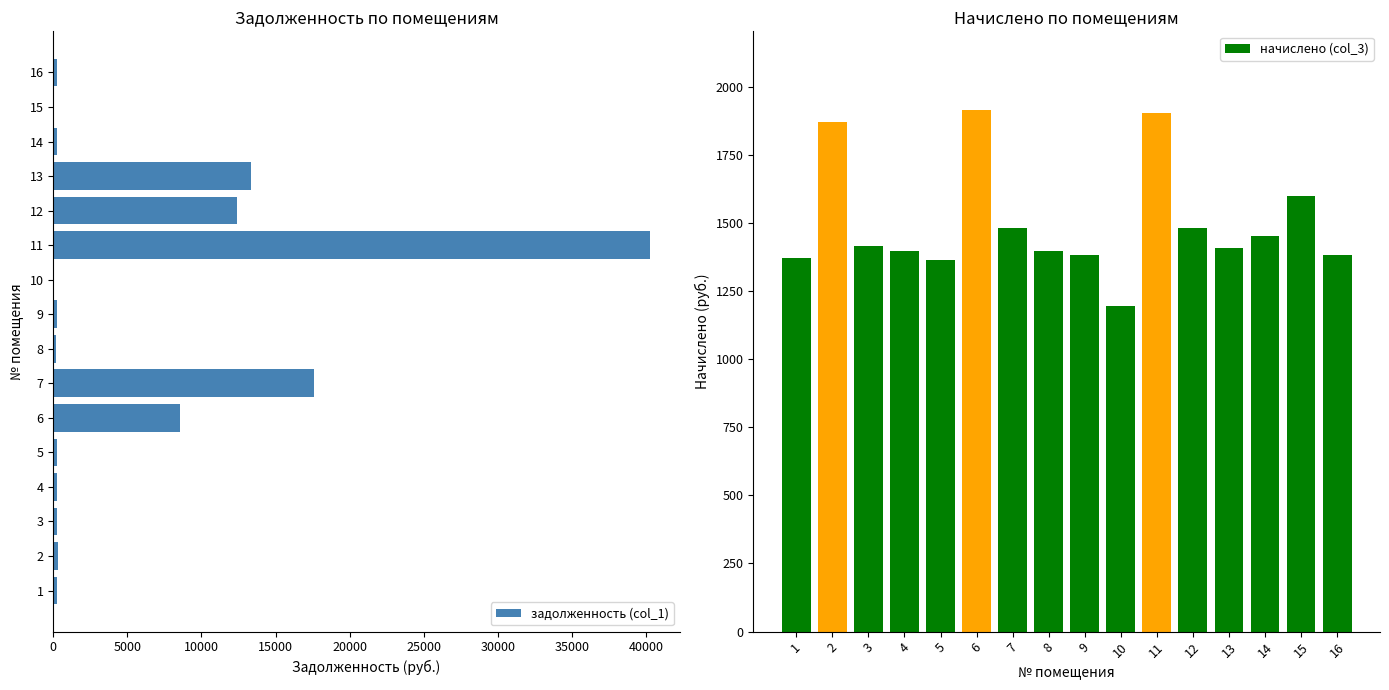

How many values in the задолженность (col_1) series exceed 242?

8